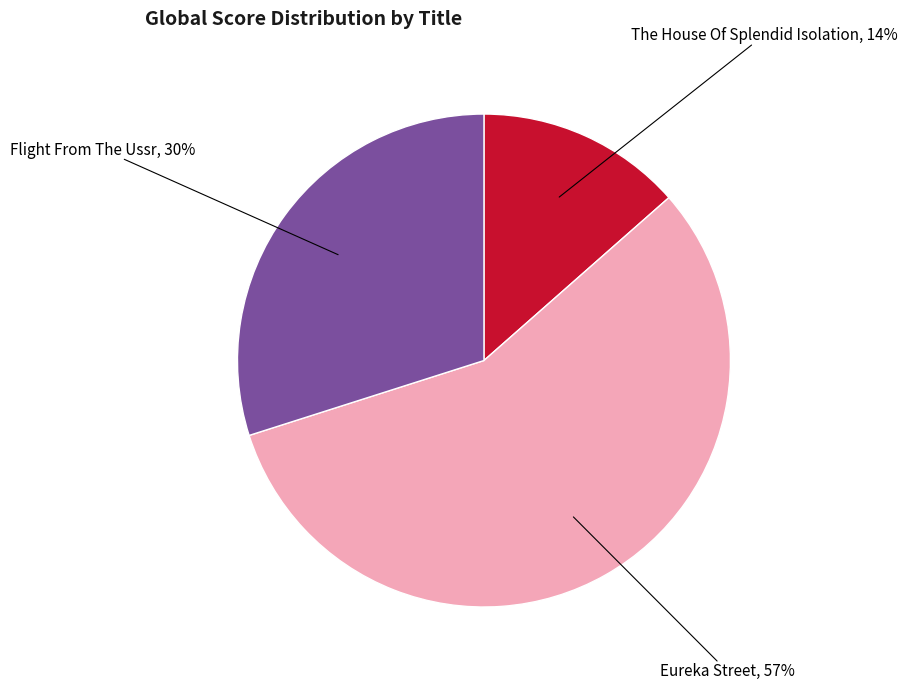

Is there a majority slice in this chart?

Yes